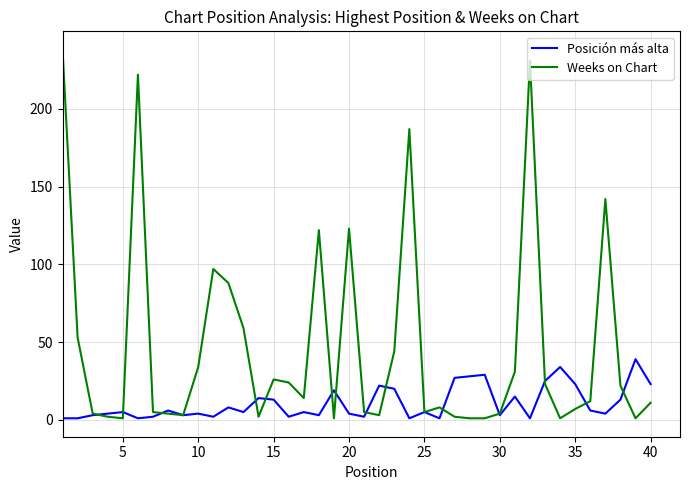

Which series has the largest total across all categories?

Weeks on Chart